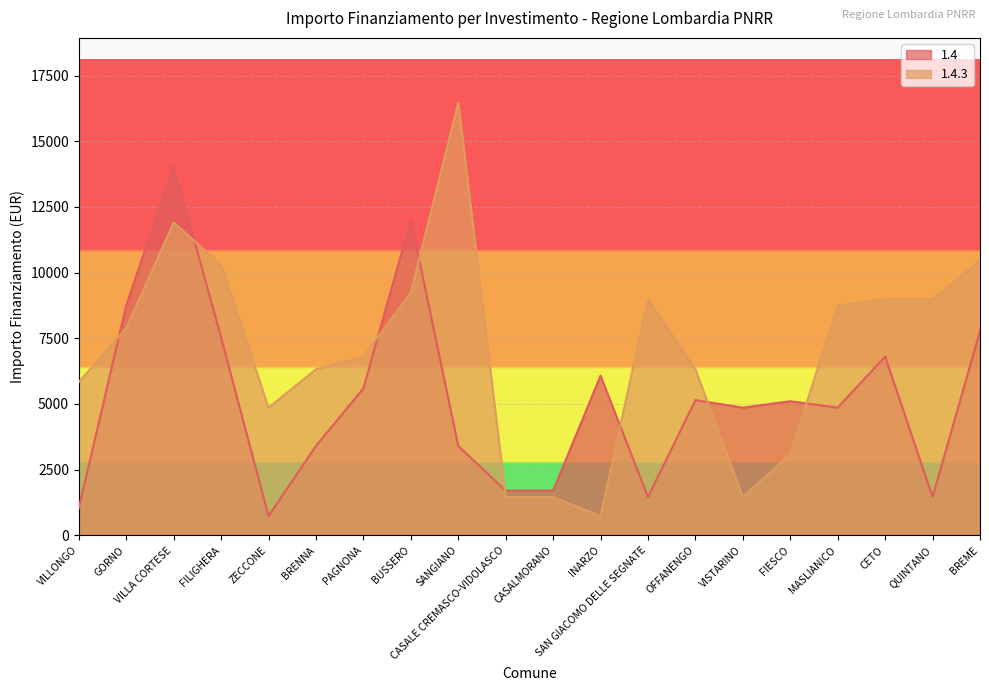

What is the difference between the second highest and second lowest values in the 1.4.3 series?

10449